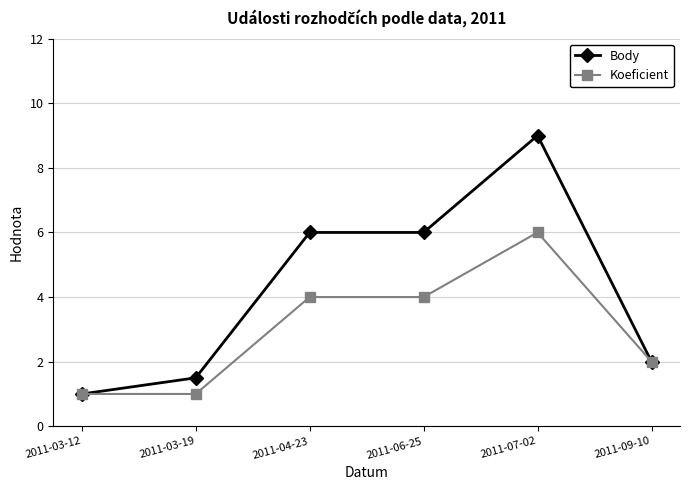

Is it true that Koeficient equals 1.0 at 2011-03-12?

True